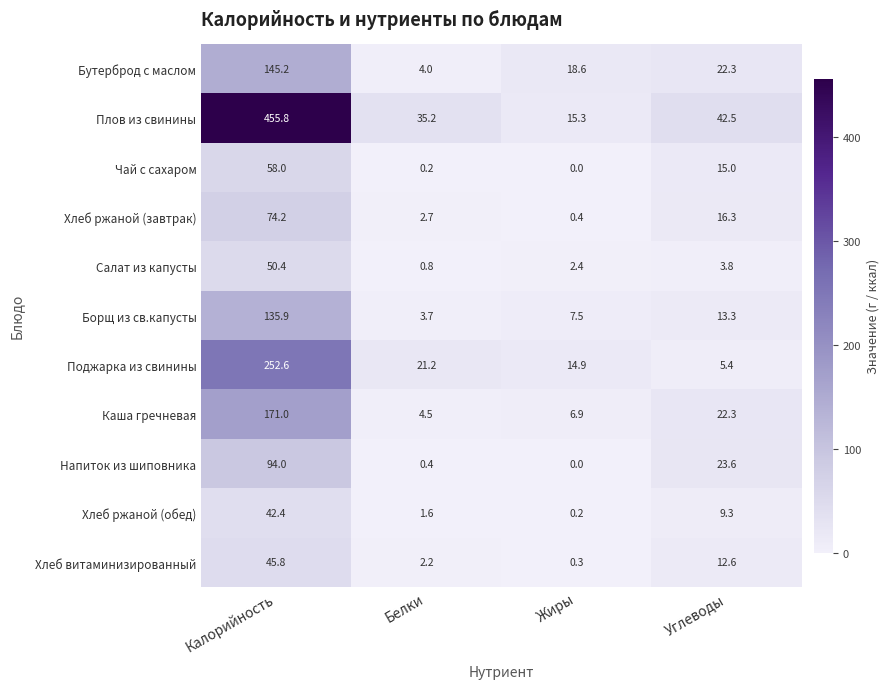

What is the total value across all series at Жиры?

66.5